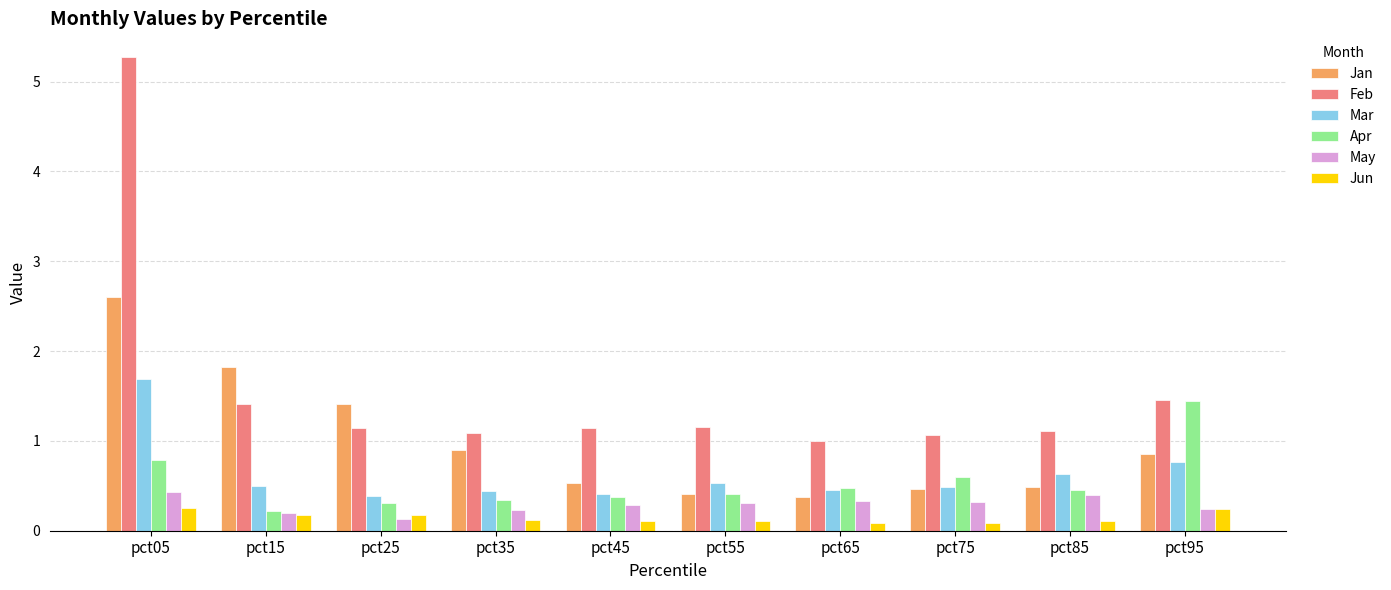

Are the bars horizontal?

No